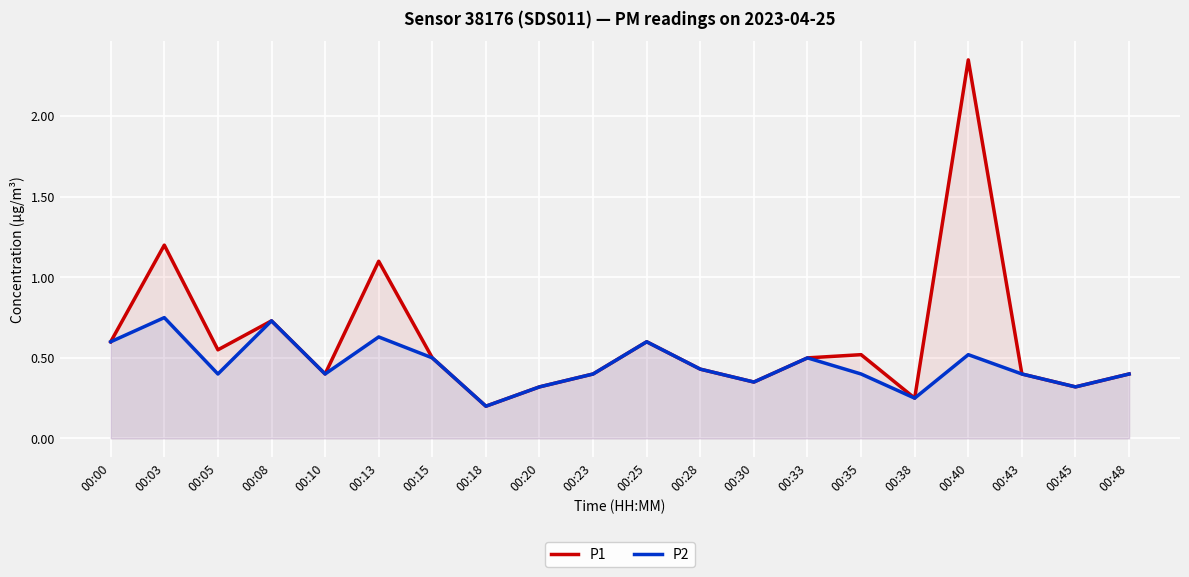

Is it true that P1 equals 0.1 at 00:48?

False